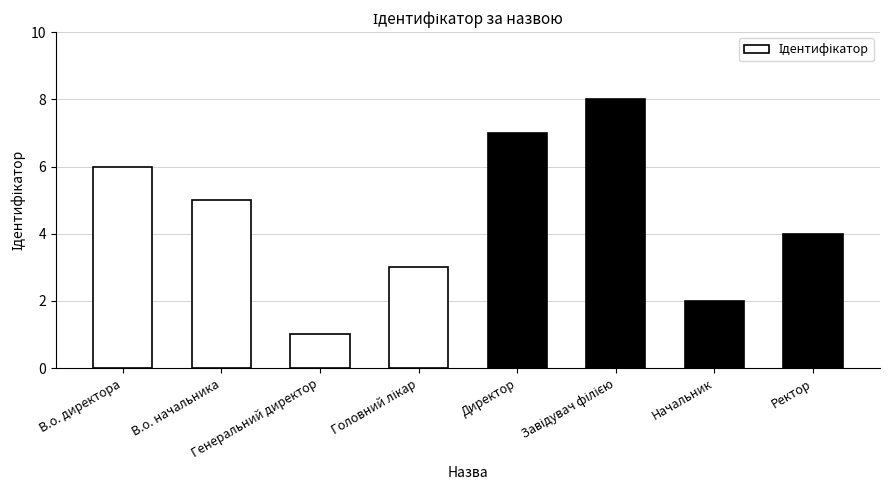

Are the bars grouped side by side (vs. stacked)?

No